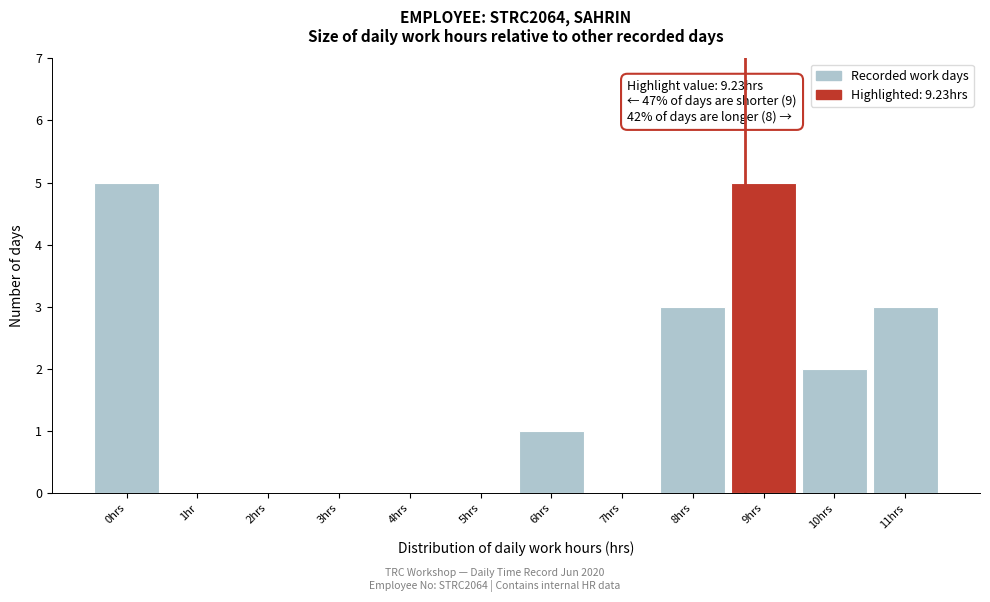

Reading right to left, what are all the values shown in this chart?

11hrs=3	10hrs=2	9hrs=5	8hrs=3	7hrs=0	6hrs=1	5hrs=0	4hrs=0	3hrs=0	2hrs=0	1hr=0	0hrs=5